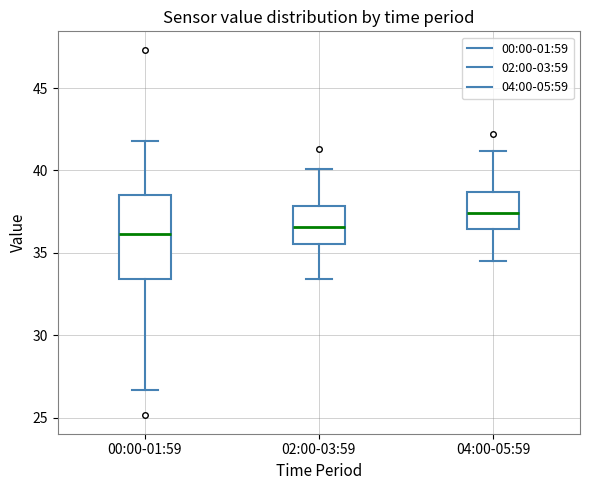

Reading left to right, transcribe this box plot: for each box, give where its median line is, the range the box spans, and where its two whiskers end, as read against the y-axis. The values are not printed on the chart, so give them approximately, as read against the axis.

00:00-01:59: median 36.0, box 33.5 to 38.5, whiskers 26.5 to 42.0
02:00-03:59: median 36.5, box 35.5 to 38.0, whiskers 33.5 to 40.0
04:00-05:59: median 37.5, box 36.5 to 38.5, whiskers 34.5 to 41.0